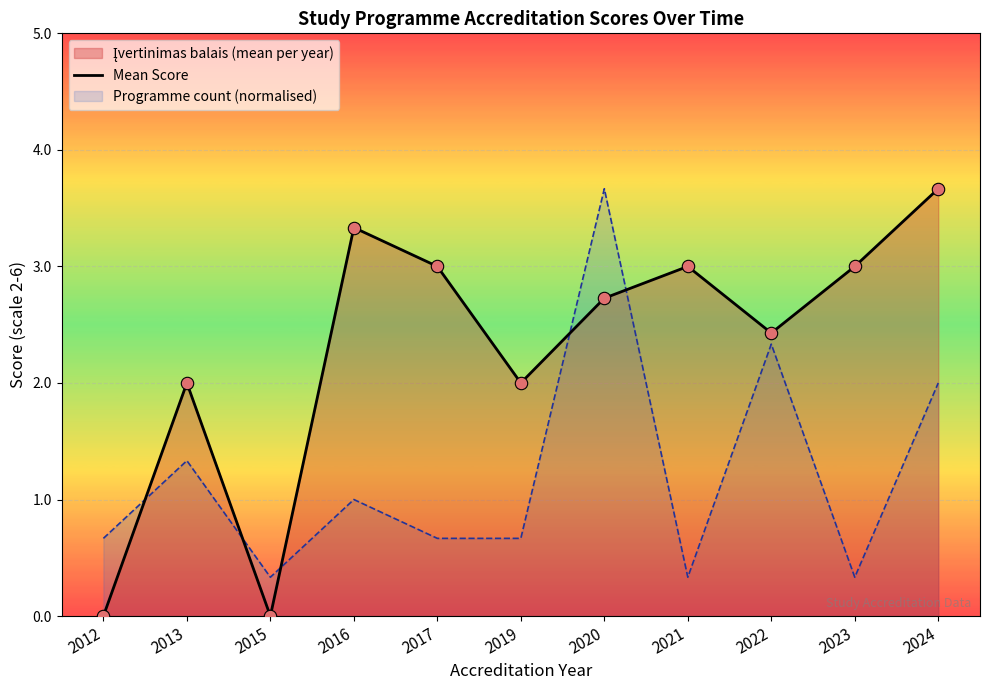

Between 2017 and 2022, which is larger?

2017